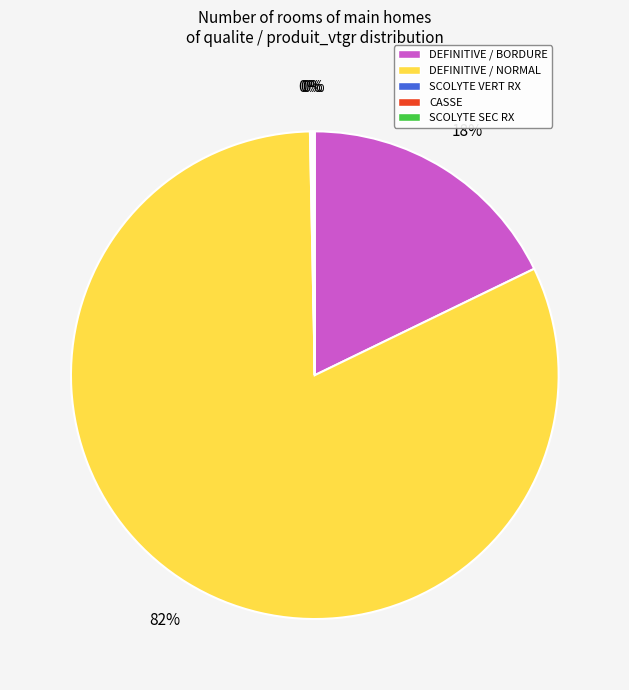

To the nearest percent, what is the difference between the largest and smallest slice percentages?

82%